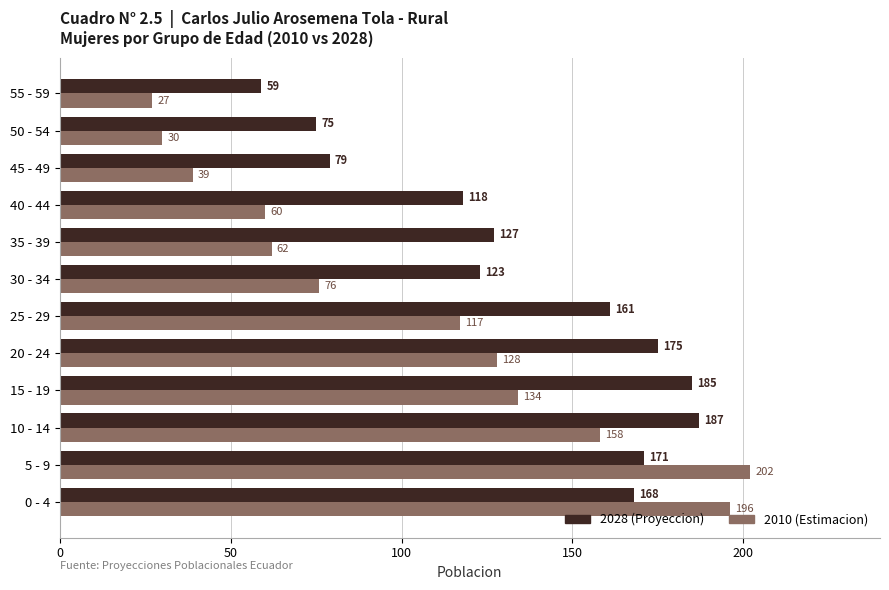

What is the total value across all series at 50 - 54?

105